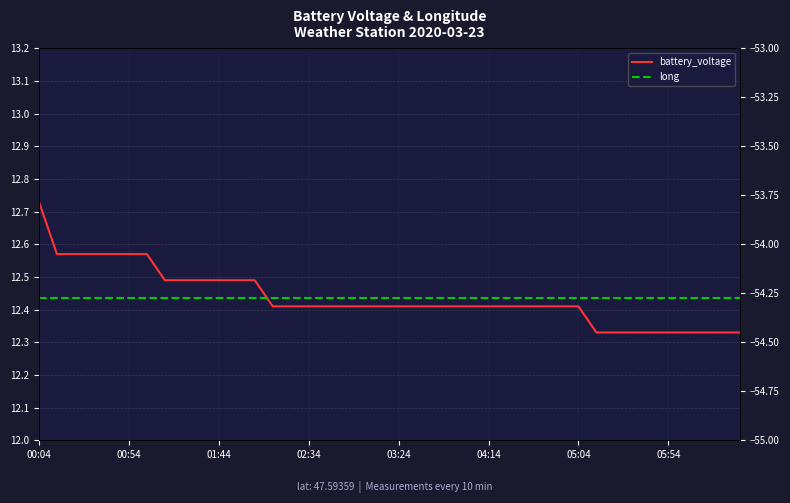

What is the total value across all series at 05:04?

-41.9